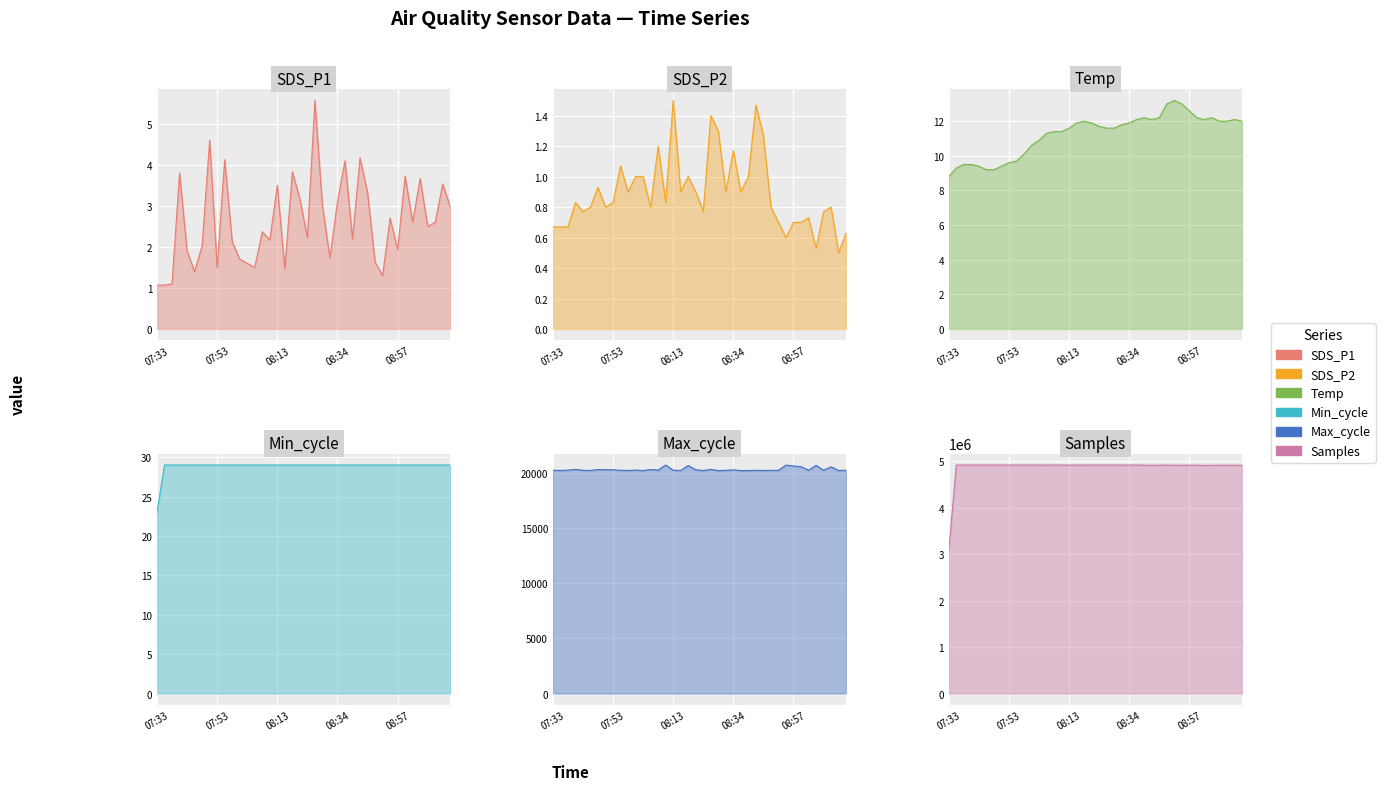

Where does the Temp series first go above 11?

08:06